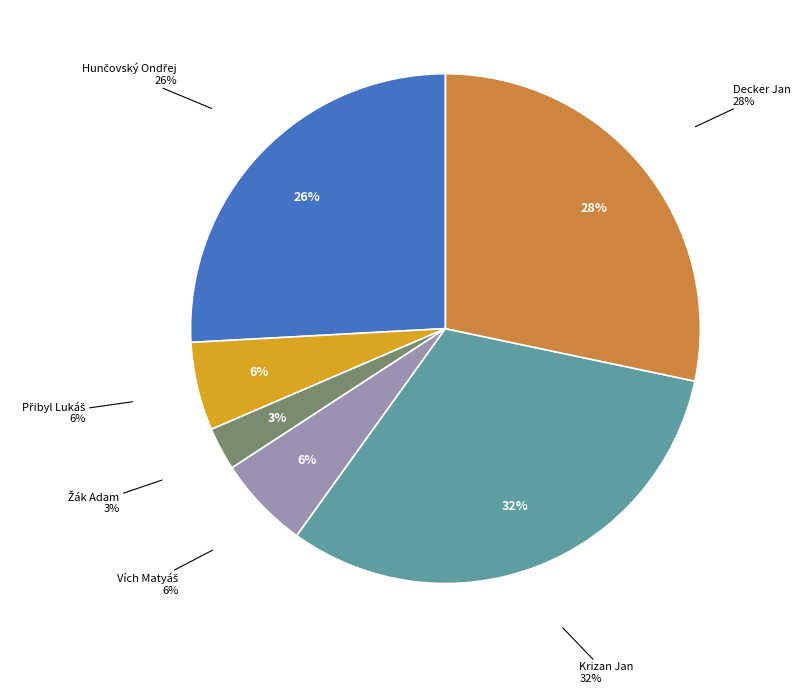

What is the smallest slice in the pie chart?

Žák Adam